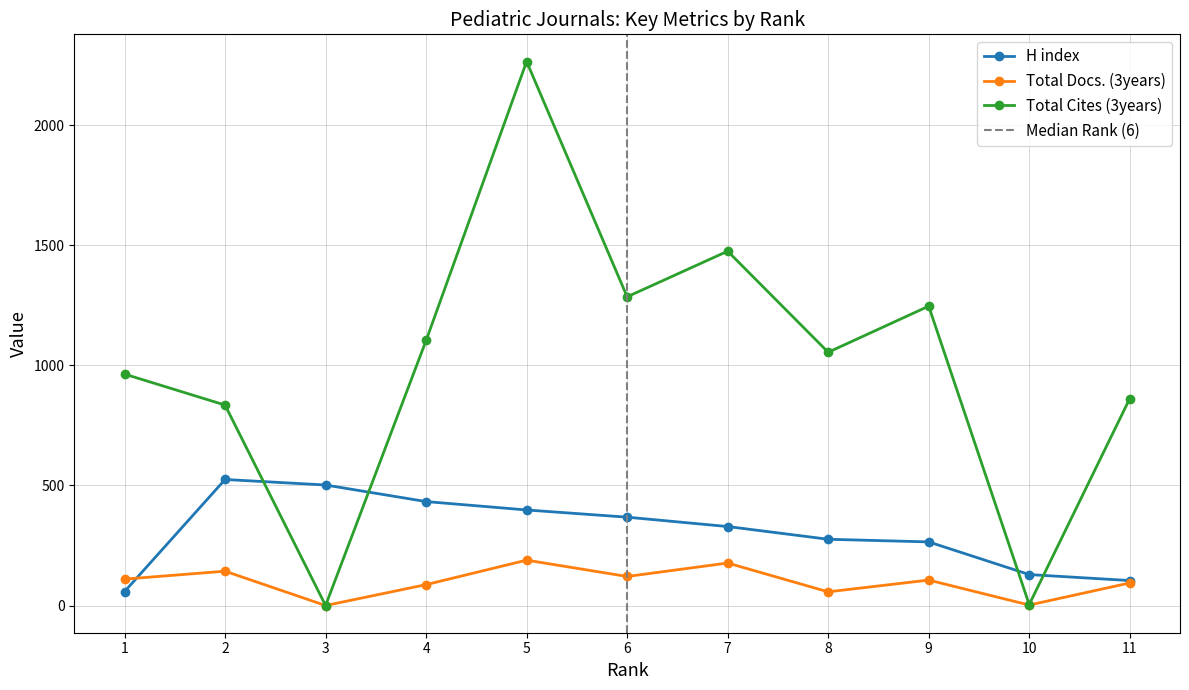

Between which two adjacent categories do H index and Total Docs. (3years) first intersect?

1 and 2